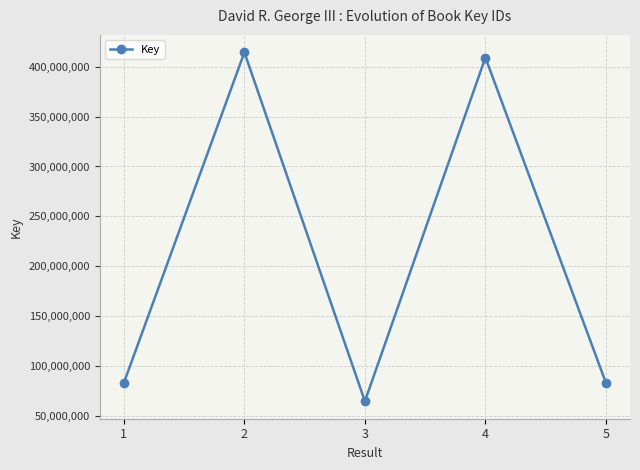

True or false: the data shows 83494432 at 5.

True